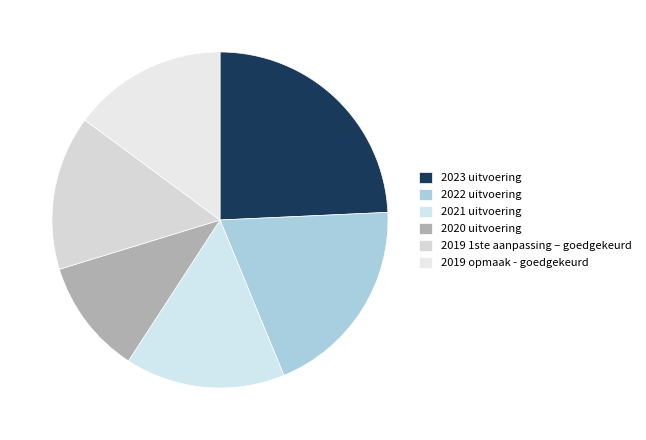

True or false: 2023 uitvoering accounts for 18% of the total.

False